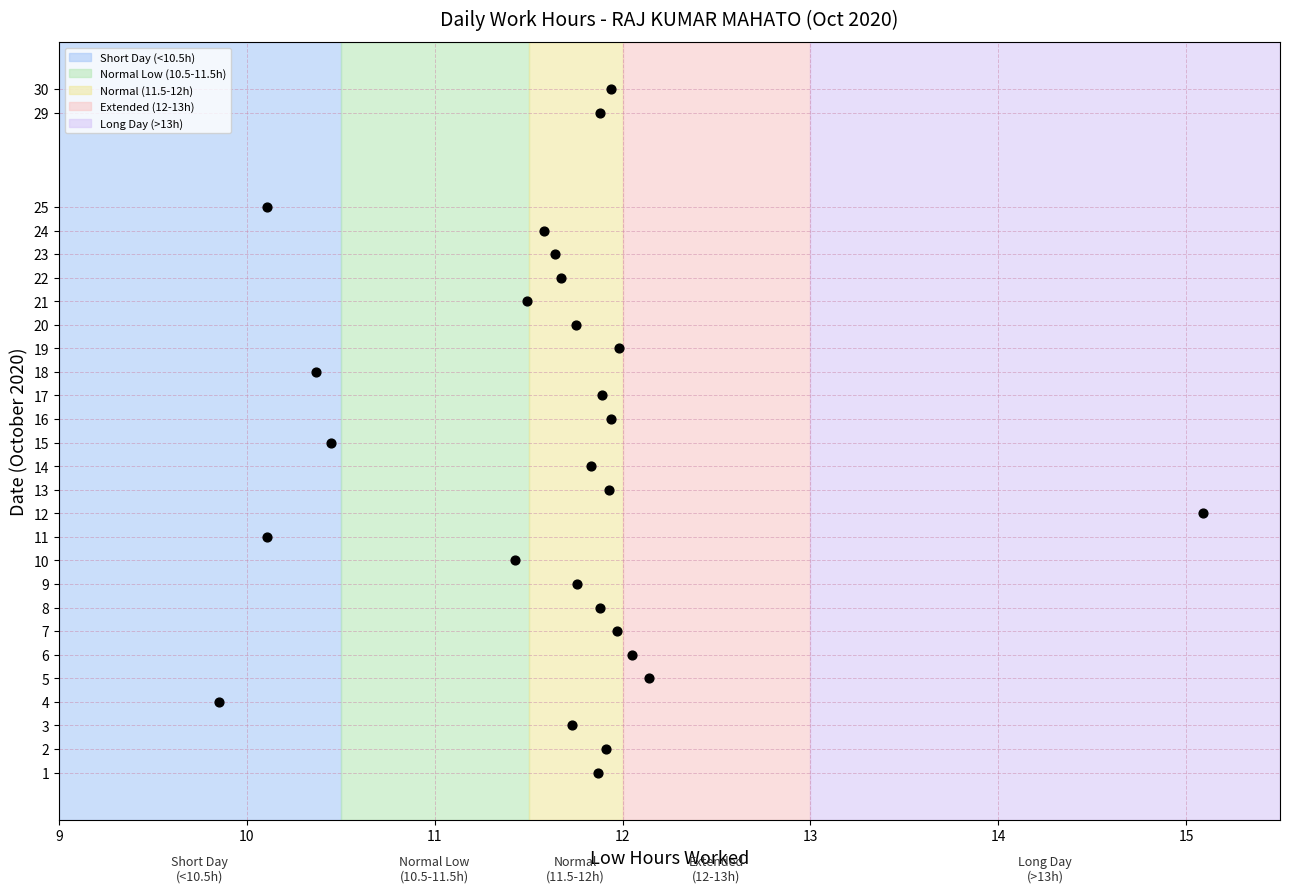

What is the range of Y values (max minus min)?

29